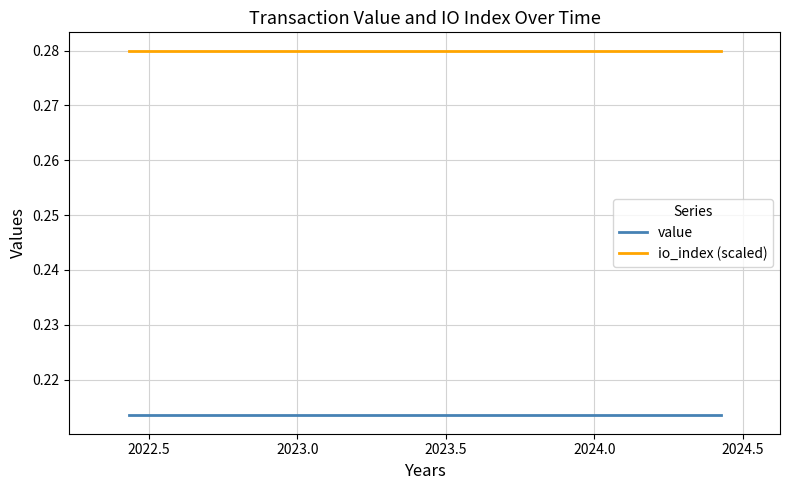

Which series has the largest total across all categories?

io_index (scaled)